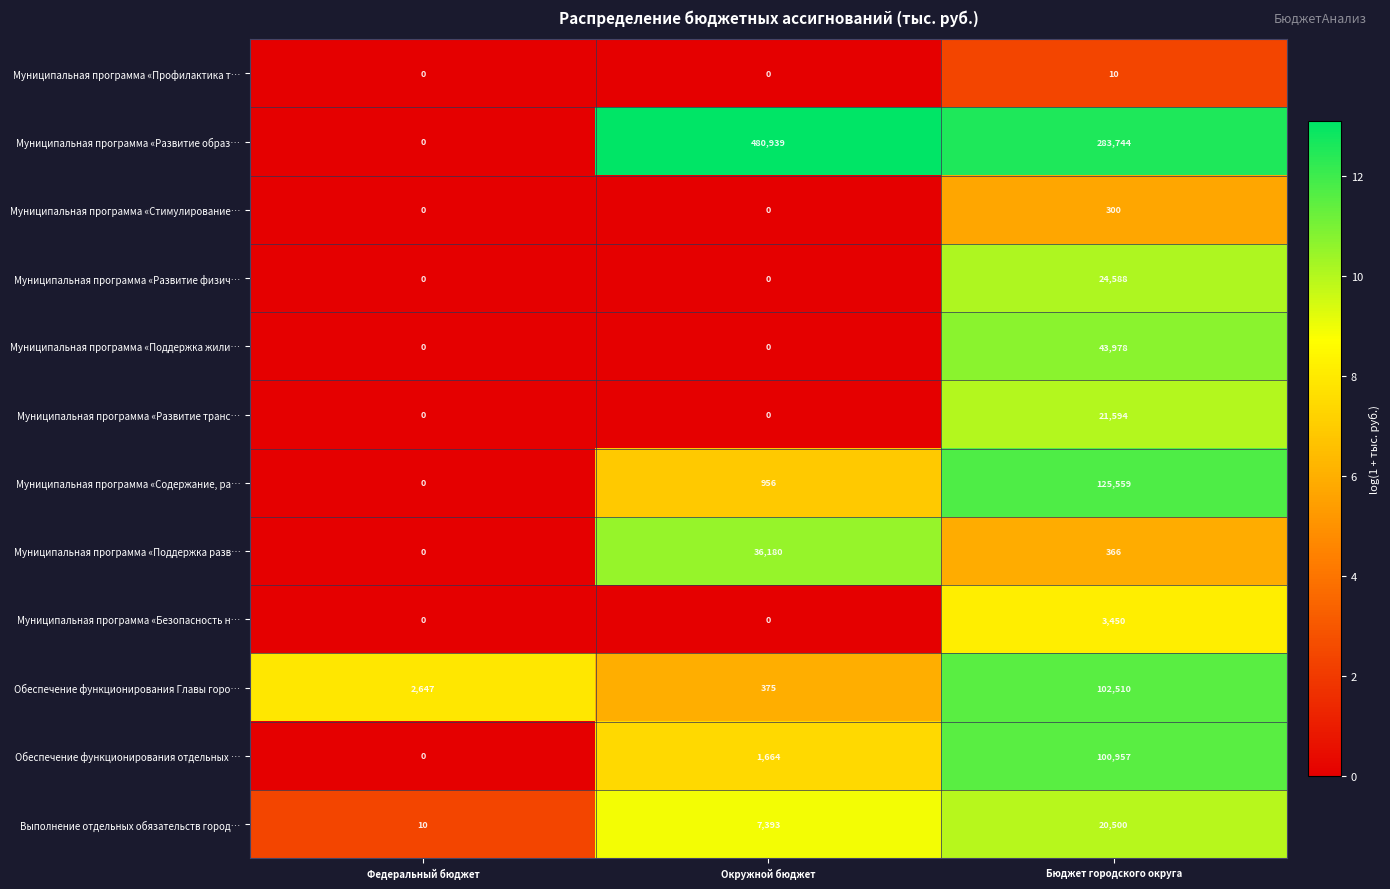

Which series has the widest spread of values?

Муниципальная программа «Развитие образ…